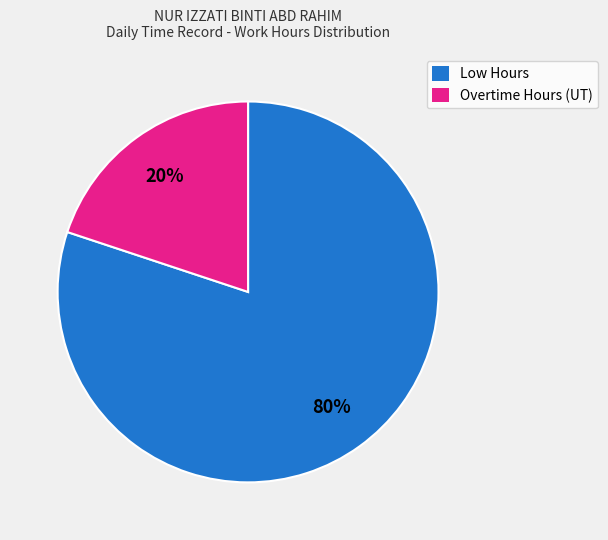

Count the number of slices in the pie.

2